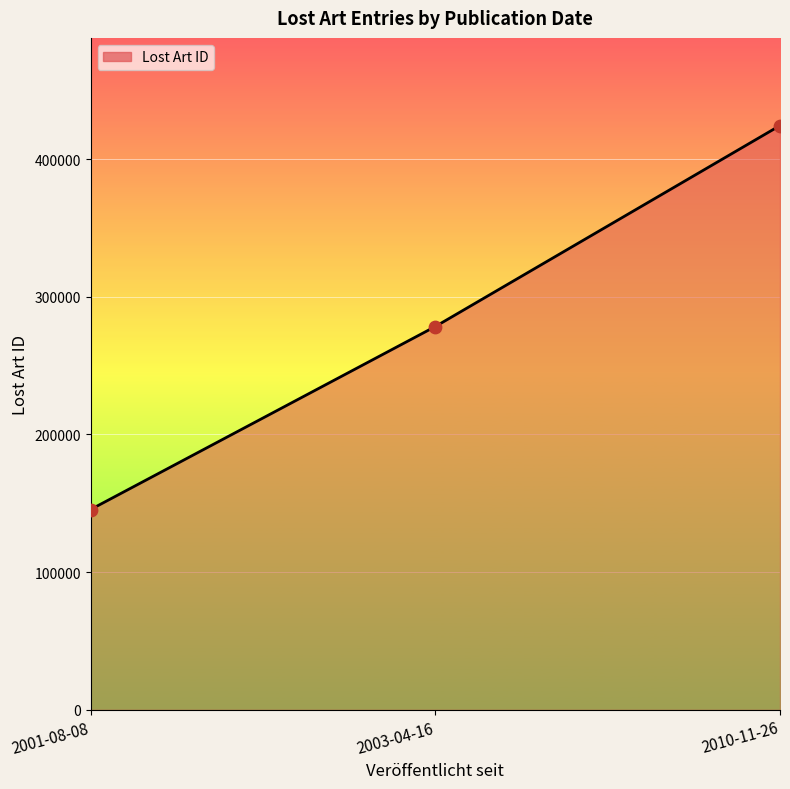

What is the change in value from 2001-08-08 to 2003-04-16?

+132864